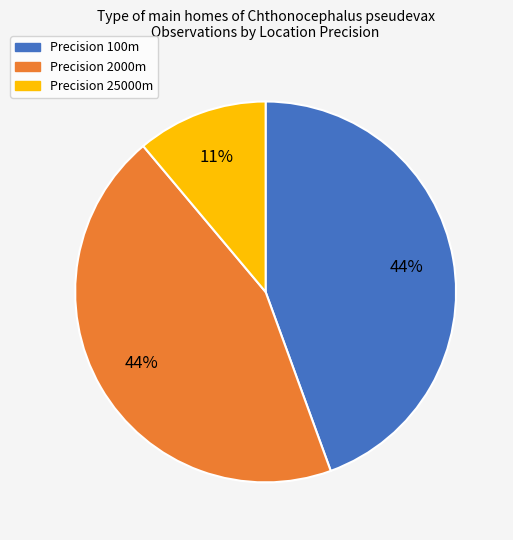

To the nearest percent, what is the difference between the largest and smallest slice percentages?

33%